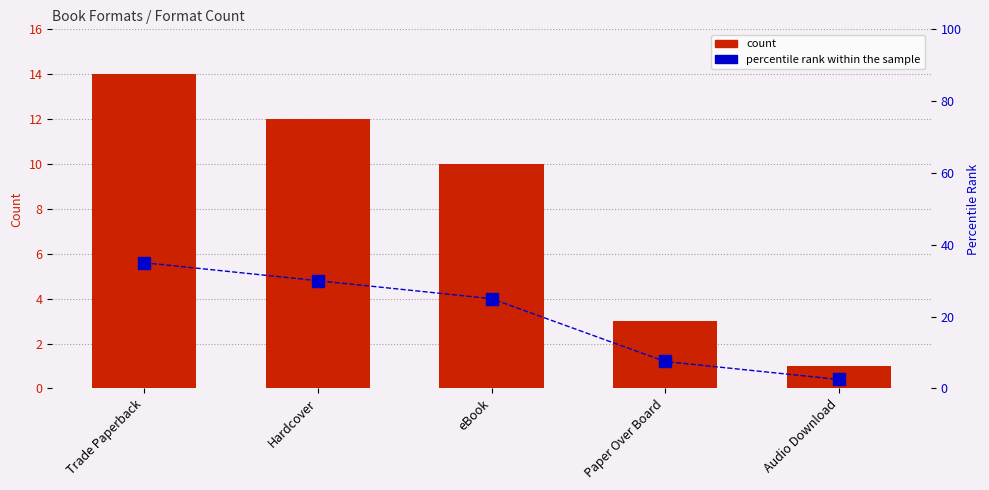

What is the label of the 5th bar from the left?

Audio Download